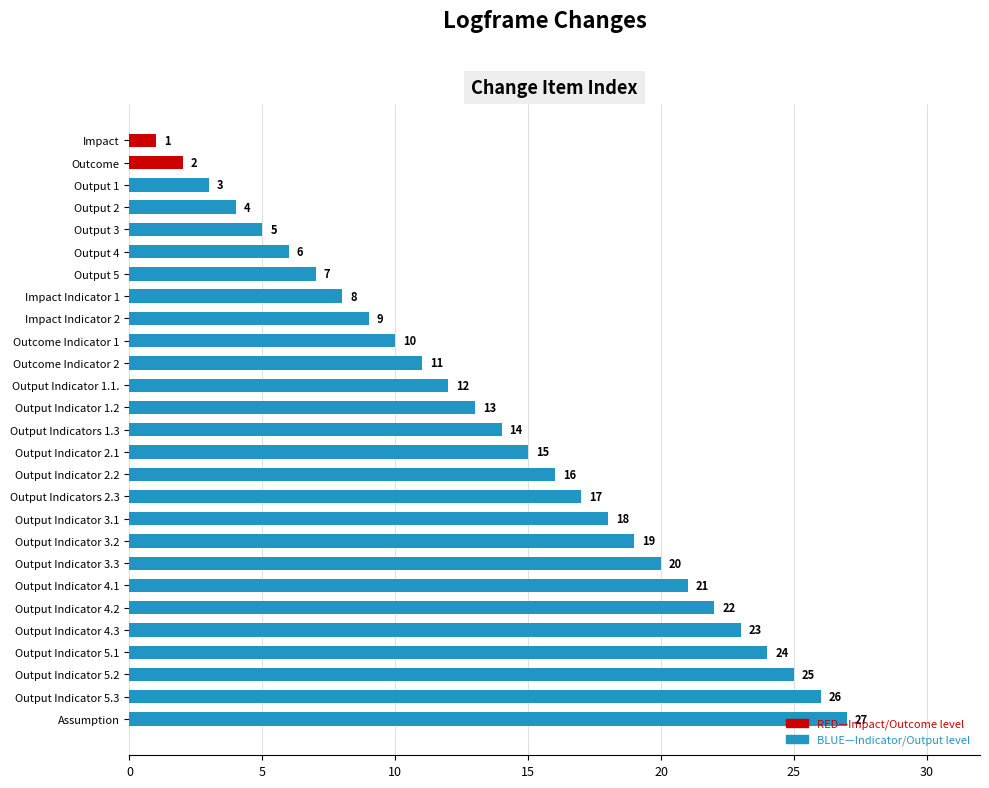

List the labels in order of value, smallest first.

Impact, Outcome, Output 1, Output 2, Output 3, Output 4, Output 5, Impact Indicator 1, Impact Indicator 2, Outcome Indicator 1, Outcome Indicator 2, Output Indicator 1.1., Output Indicator 1.2, Output Indicators 1.3, Output Indicator 2.1, Output Indicator 2.2, Output Indicators 2.3, Output Indicator 3.1, Output Indicator 3.2, Output Indicator 3.3, Output Indicator 4.1, Output Indicator 4.2, Output Indicator 4.3, Output Indicator 5.1, Output Indicator 5.2, Output Indicator 5.3, Assumption